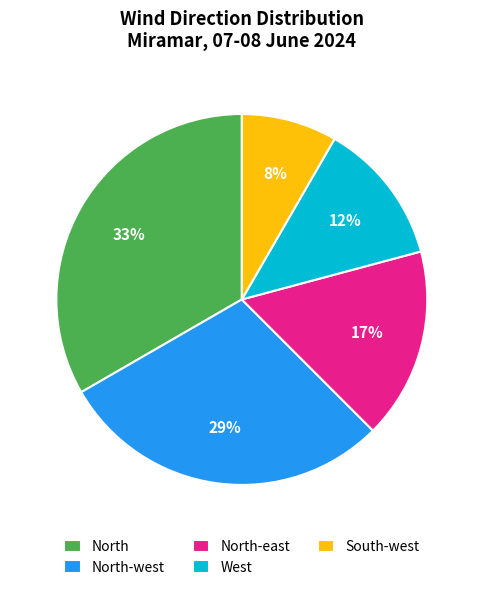

The North slice represents 41% of the pie. True or false?

False